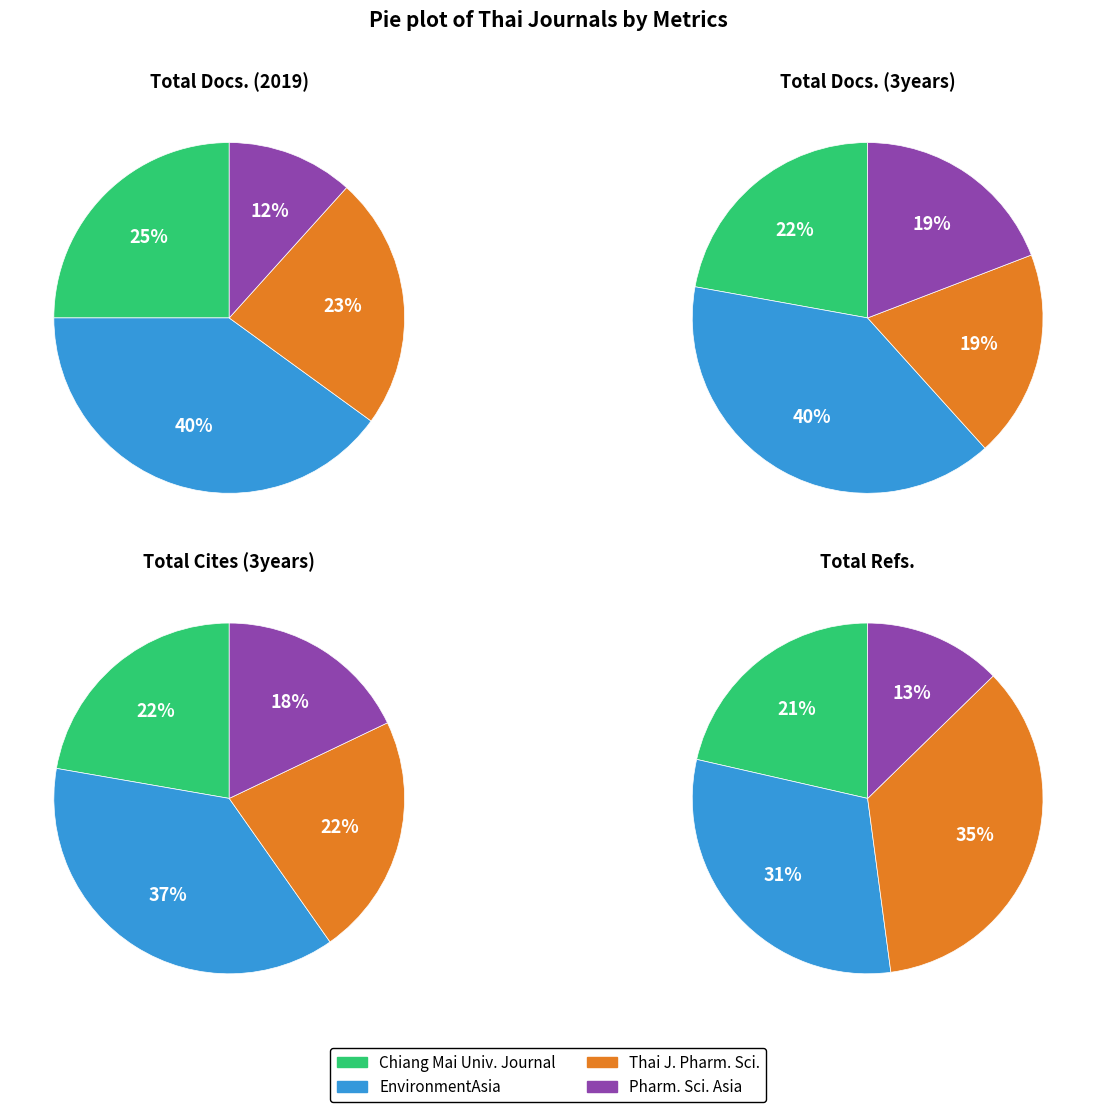

Is it true that EnvironmentAsia is 51% of the pie?

False